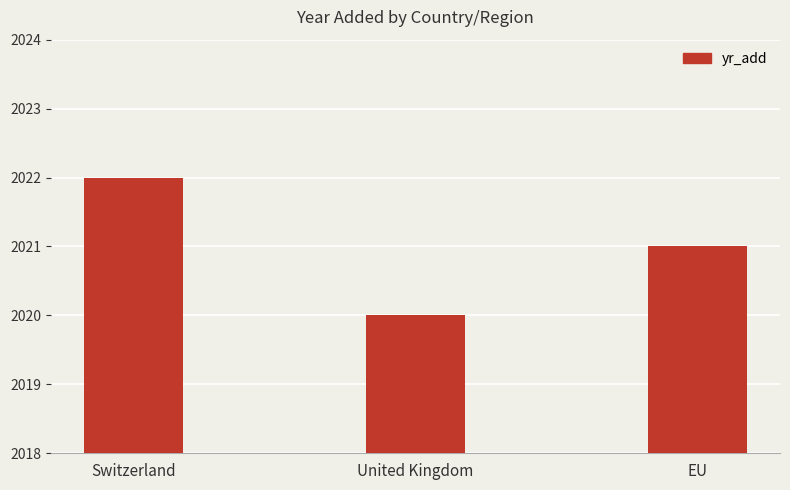

Count the number of data series in this chart.

1